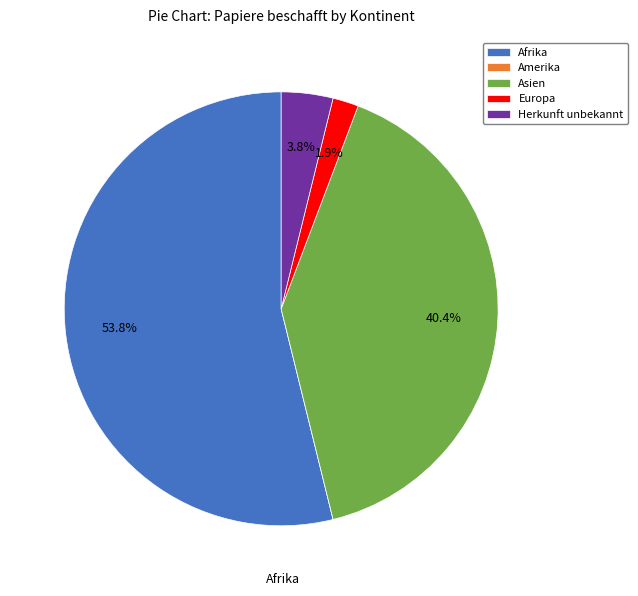

To the nearest percent, what is the average slice percentage?

20%